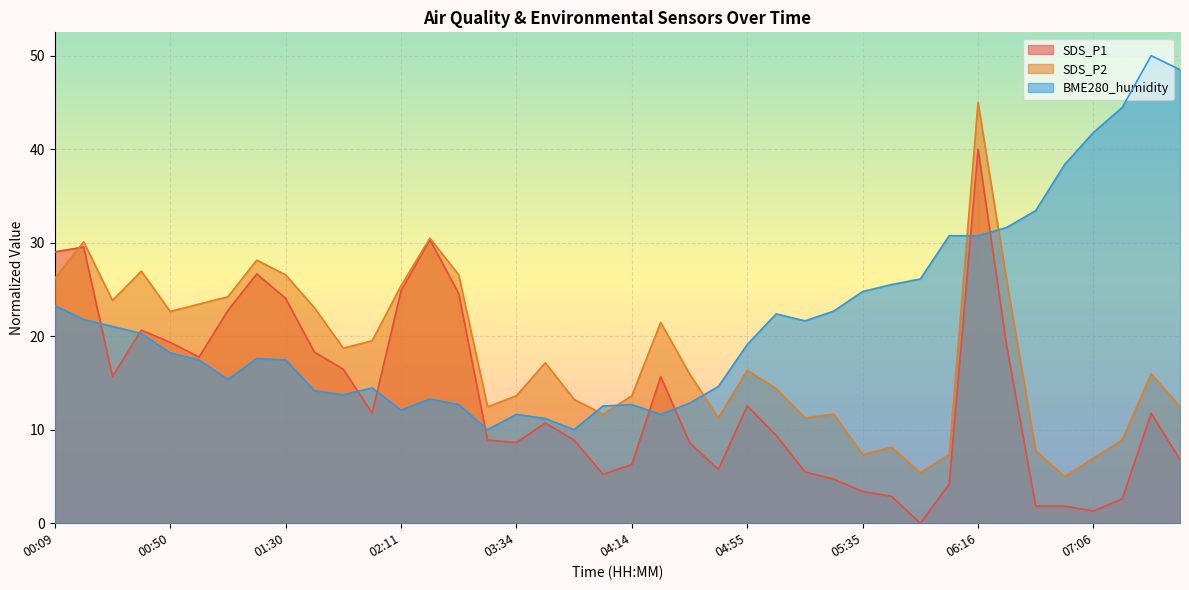

What is the maximum value for SDS_P2?

45.0